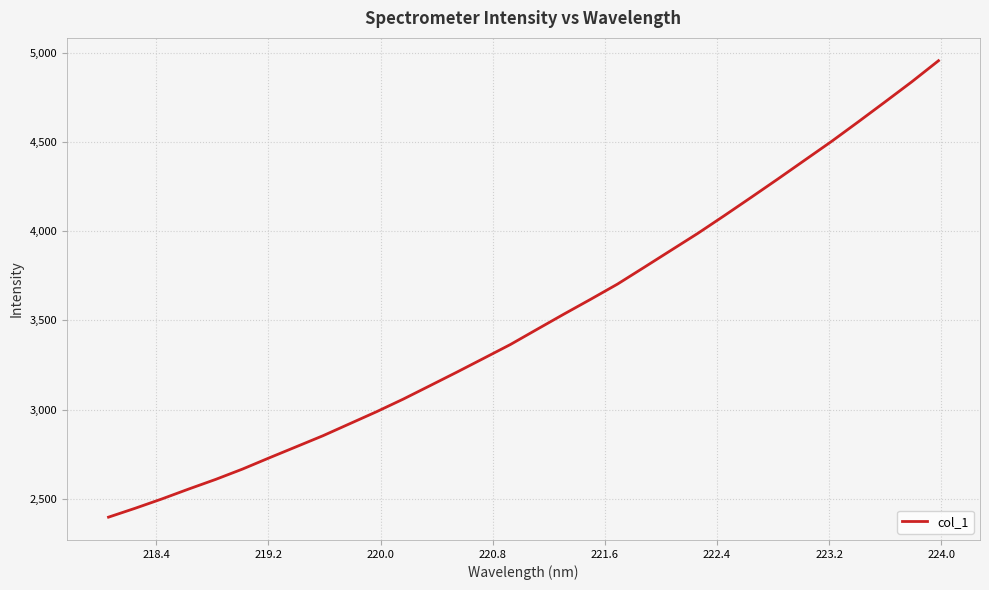

What is the maximum value shown in the chart?

4955.0